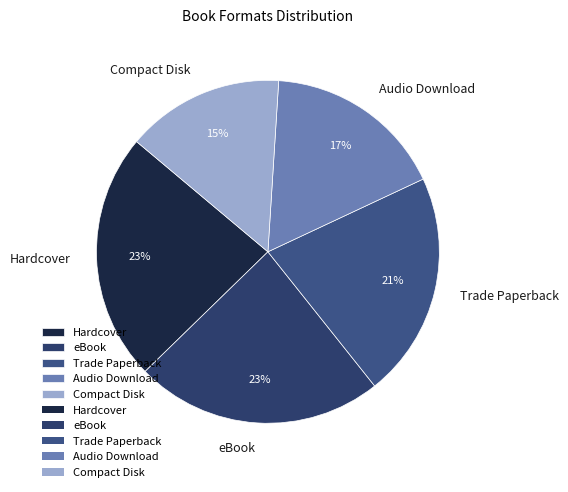

Does eBook represent more than half of the total?

No